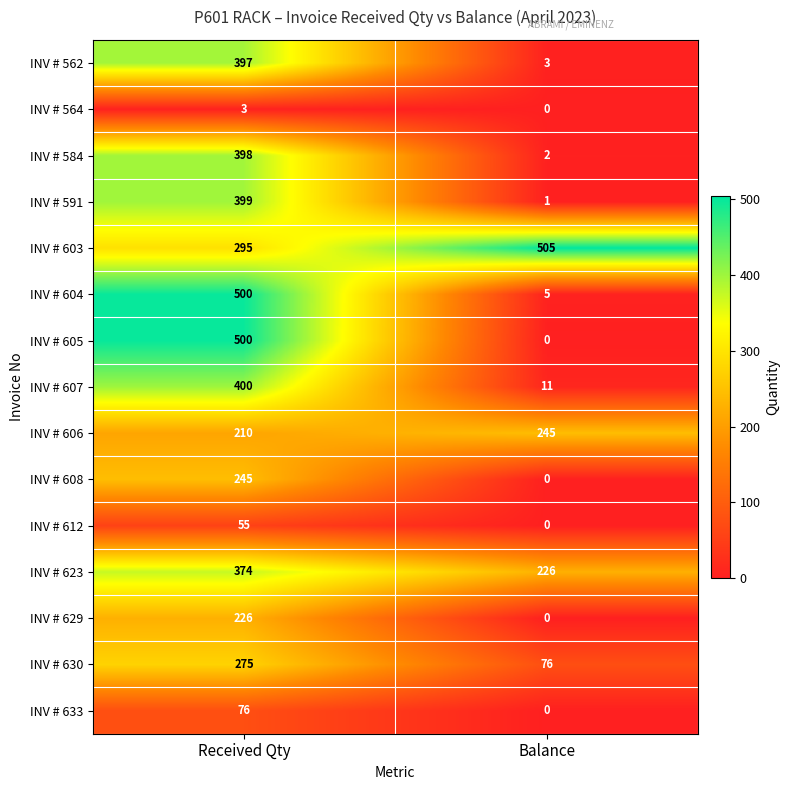

At which label is INV # 606 closest to 227?

Received Qty